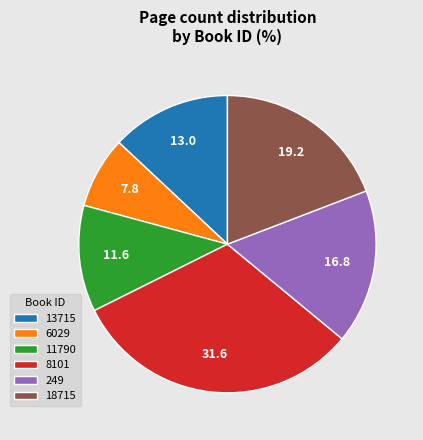

Is 18715 the majority of the pie?

No